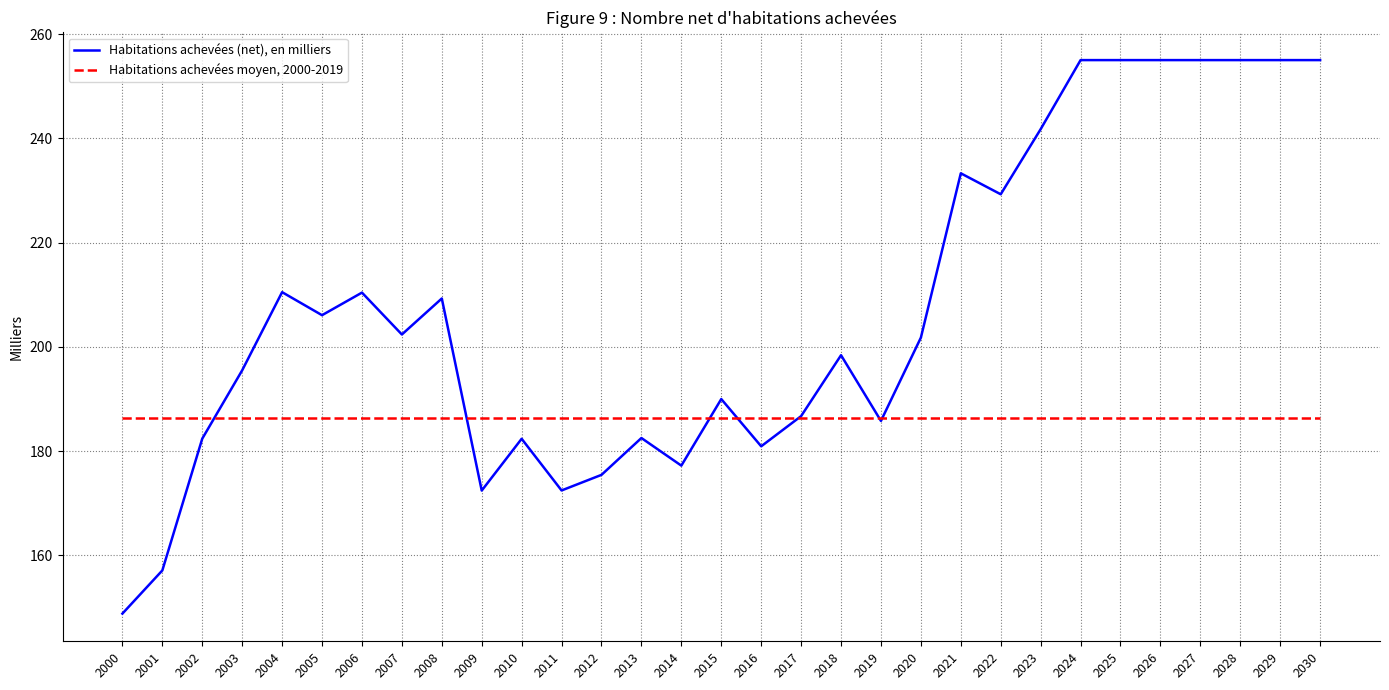

What is the sum of the Habitations achevées (net), en milliers values at 2014 and 2030?

432.2